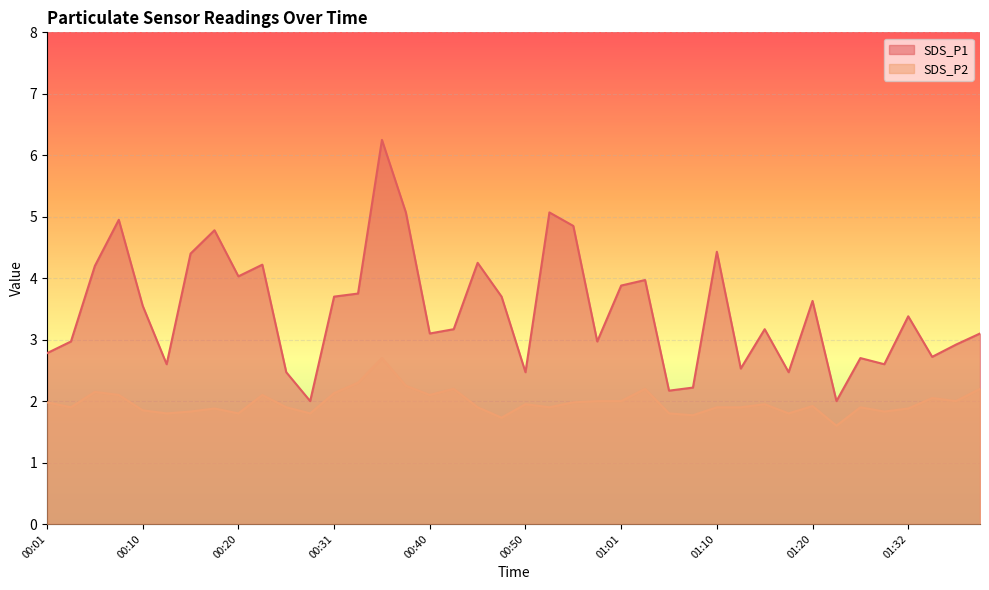

True or false: SDS_P1 and SDS_P2 intersect in this chart.

False